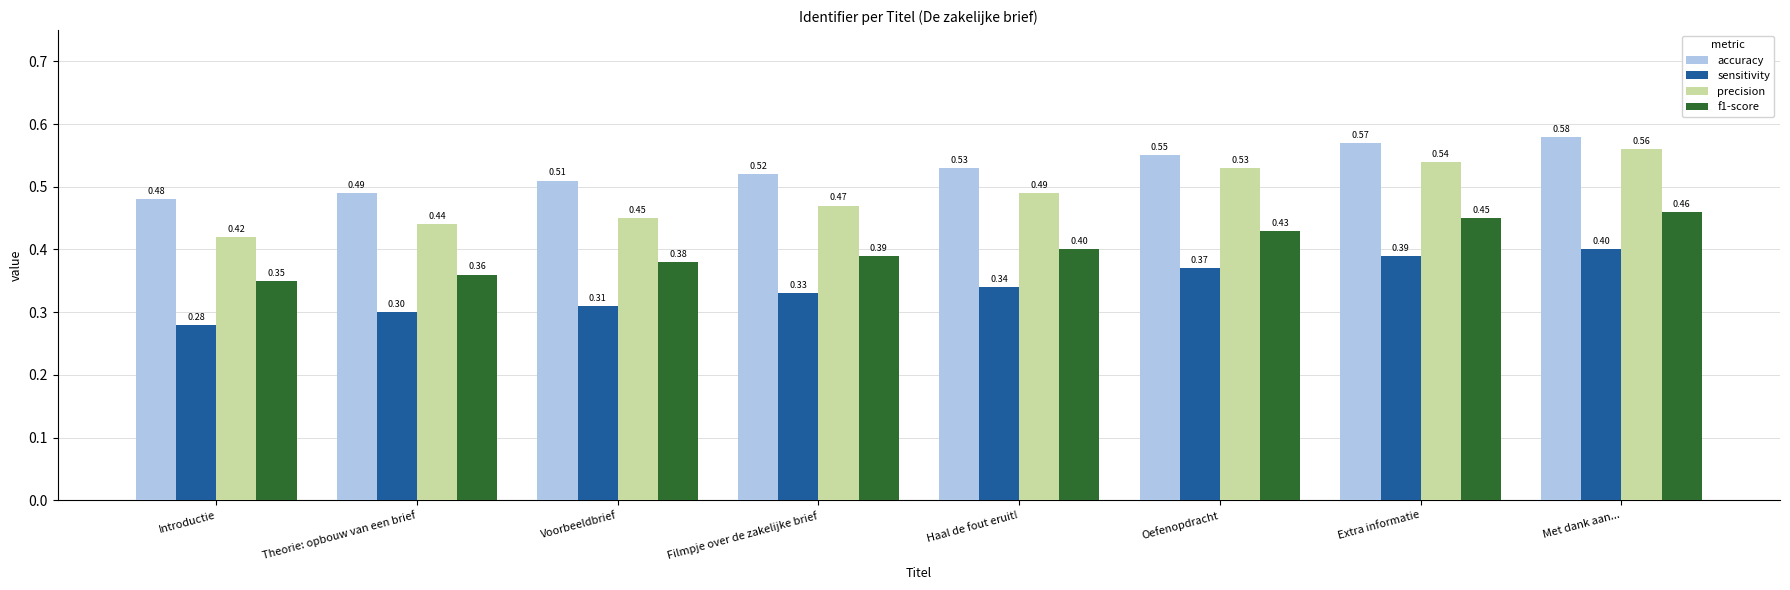

How many bars are there in each group?

4